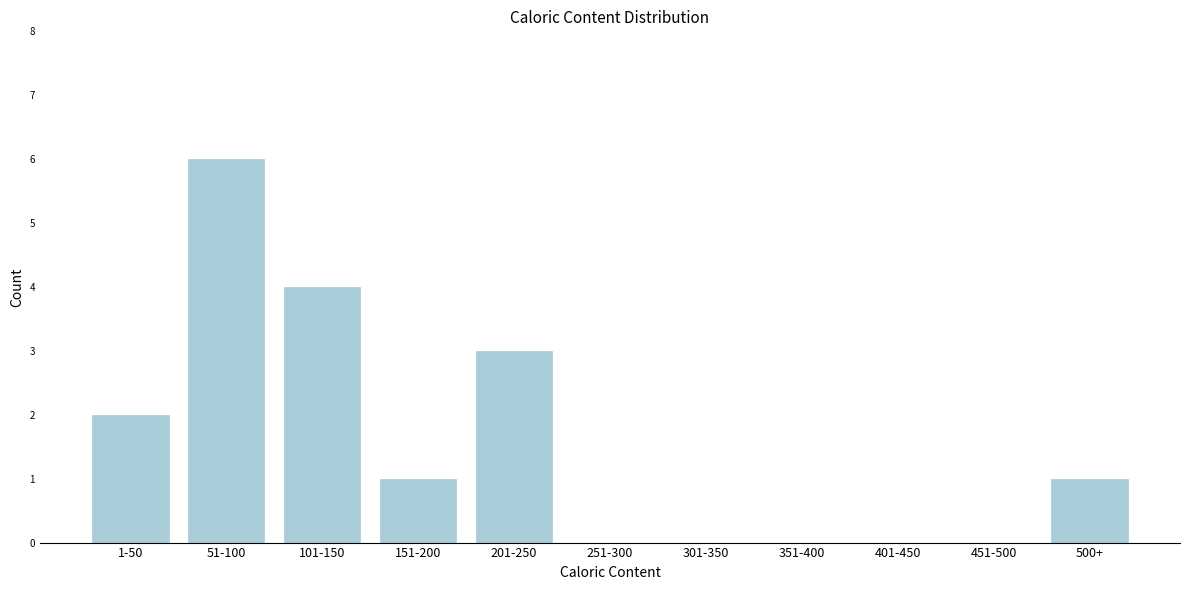

Reading left to right, transcribe all the data shown in this chart.

1-50=2	51-100=6	101-150=4	151-200=1	201-250=3	251-300=0	301-350=0	351-400=0	401-450=0	451-500=0	500+=1